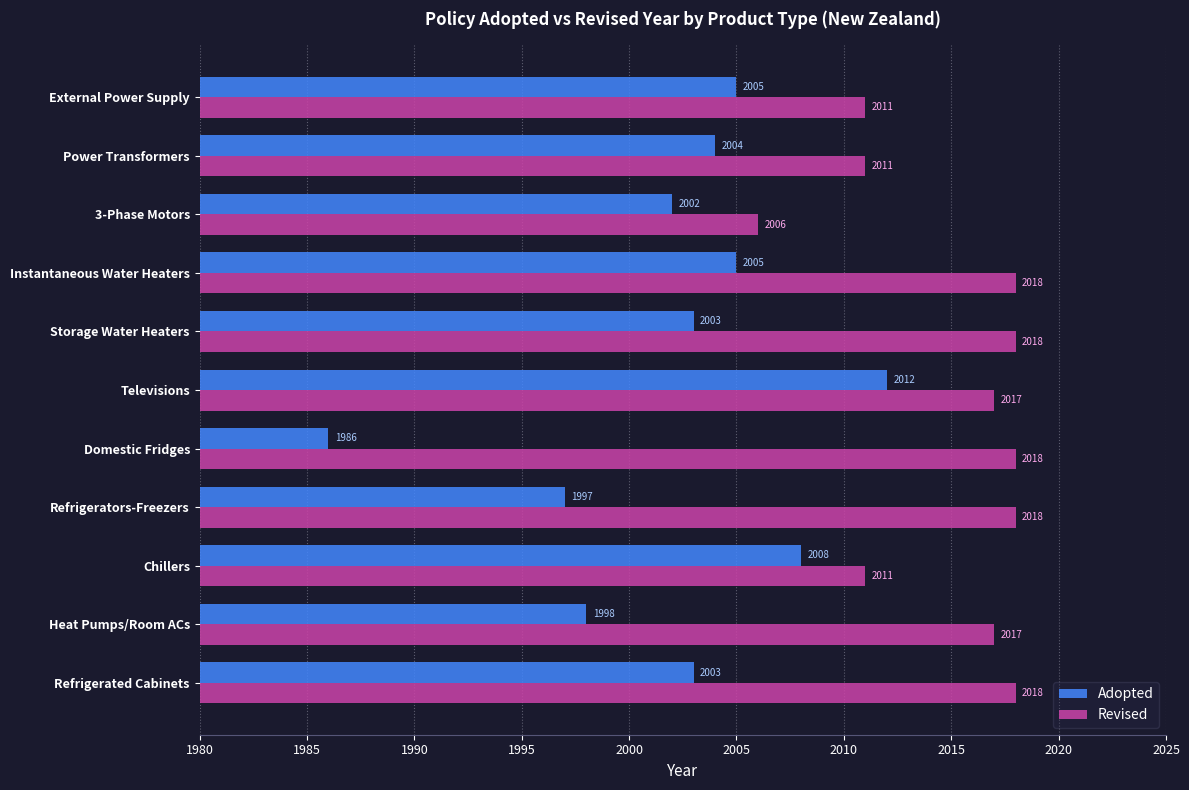

What is the average value of the Revised series?

2015